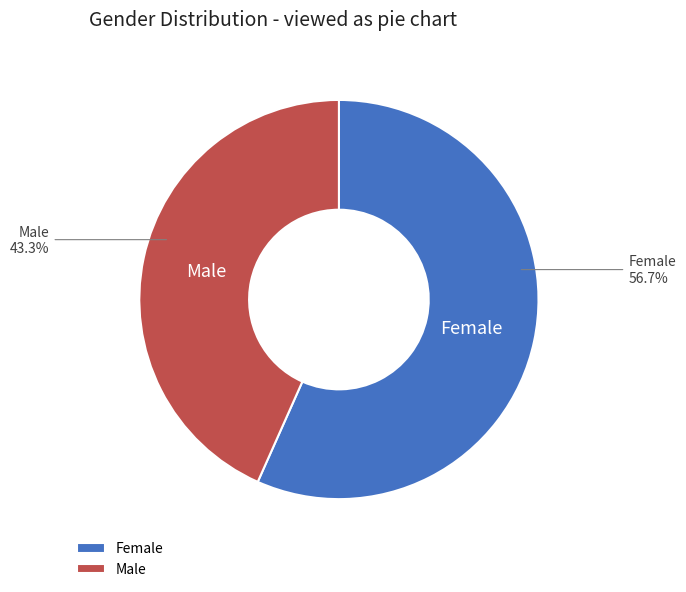

Which category has the smallest portion of the pie?

Male